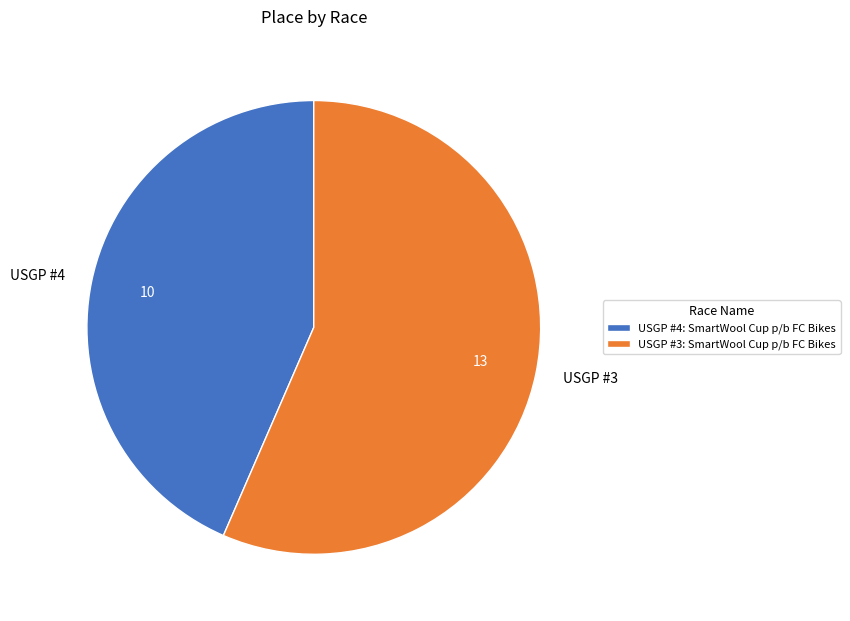

Which has a higher value, USGP #4: SmartWool Cup p/b FC Bikes or USGP #3: SmartWool Cup p/b FC Bikes?

USGP #3: SmartWool Cup p/b FC Bikes